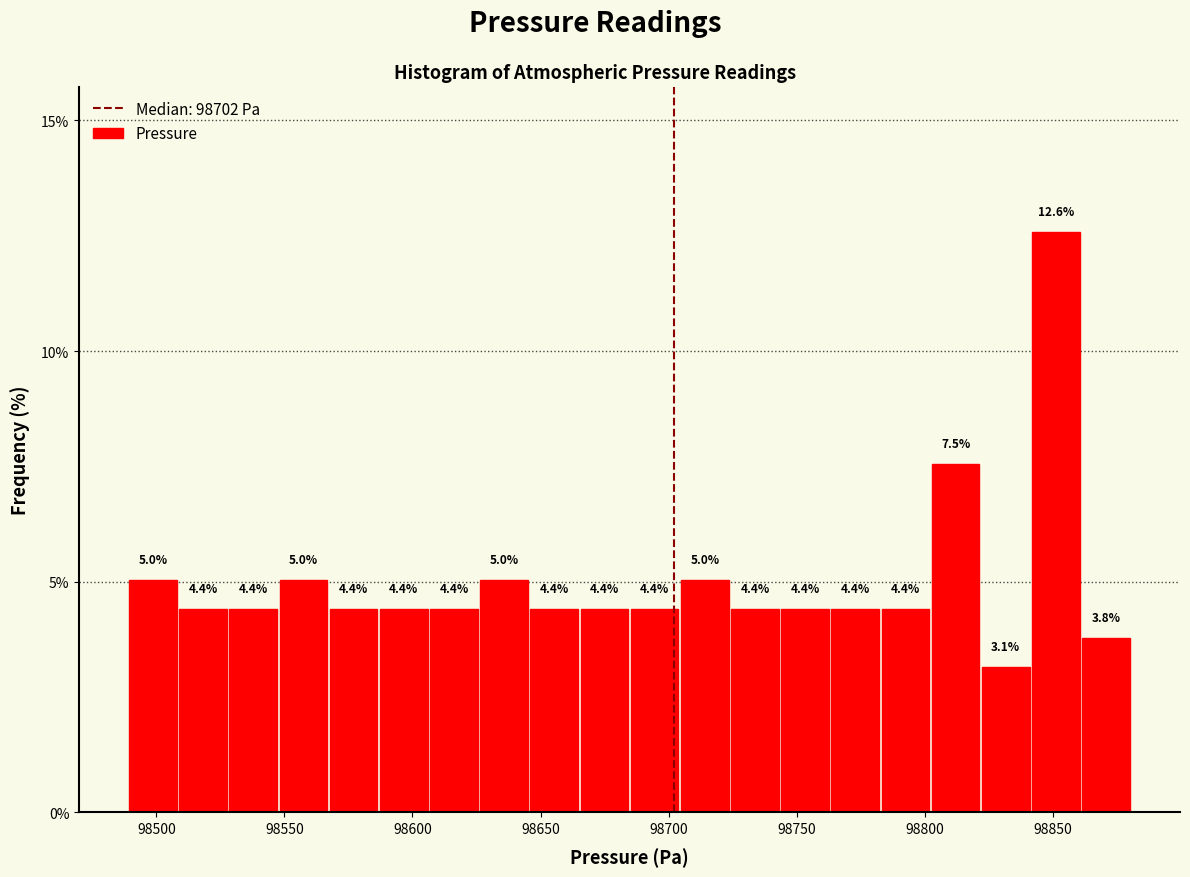

Around what value on the x-axis is the tallest bar? Give the approximate position of its centre, as read against the axis.

98850